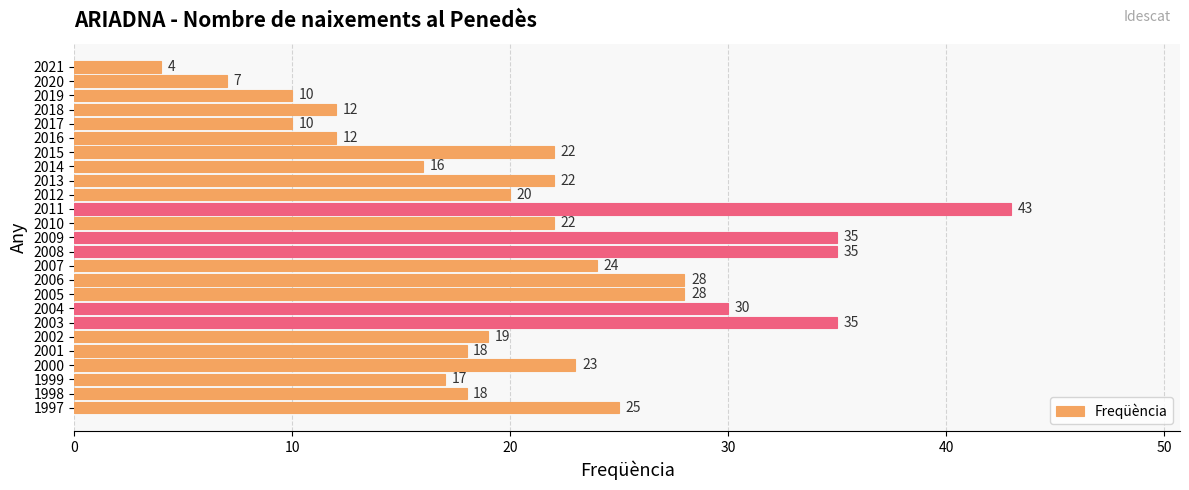

The chart shows a value of 13 at 2007. True or false?

False